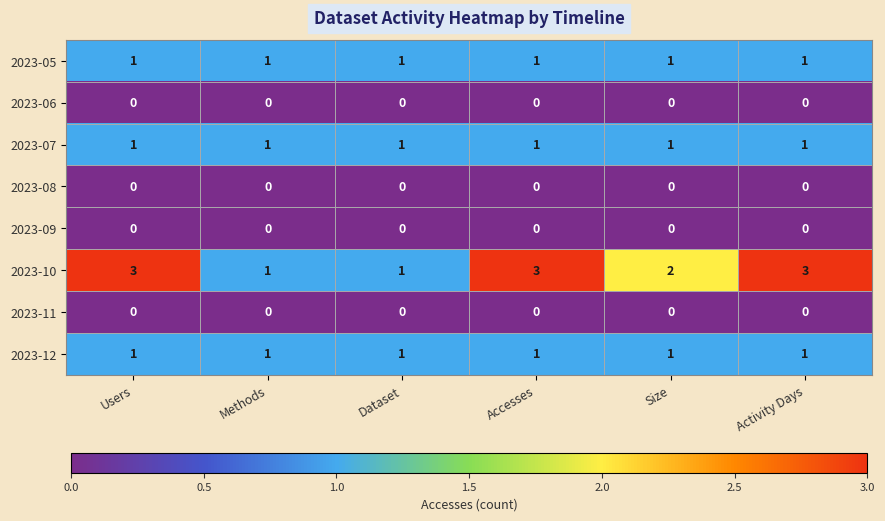

What is the maximum value shown in the chart?

3